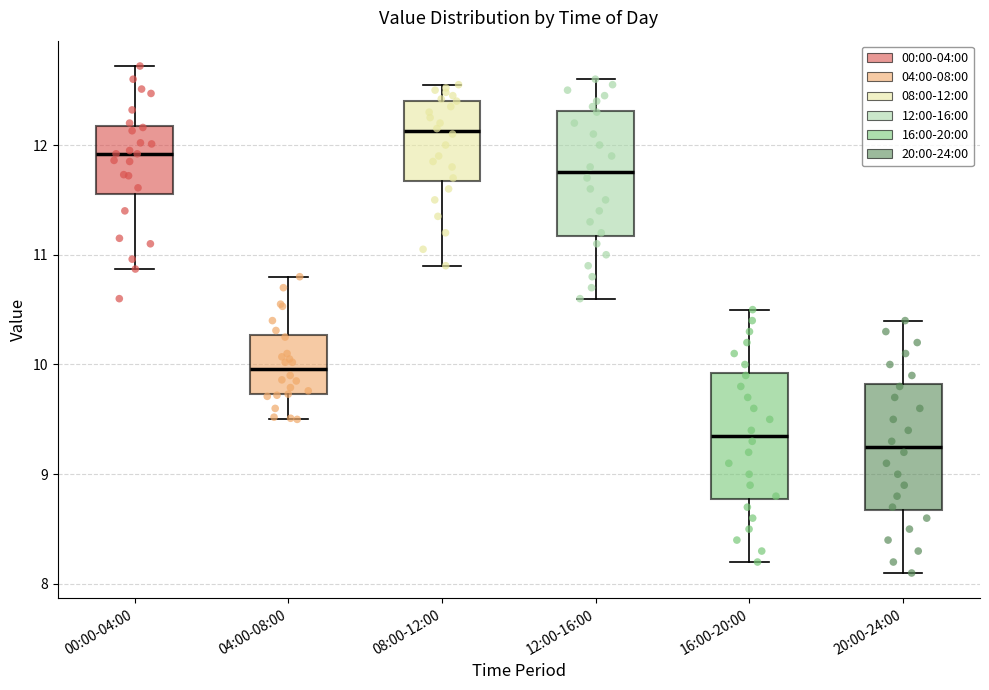

Where does the median line of the box for 20:00-24:00 sit on the y-axis? The values are not printed on the chart, so give them approximately, as read against the axis.

9.3